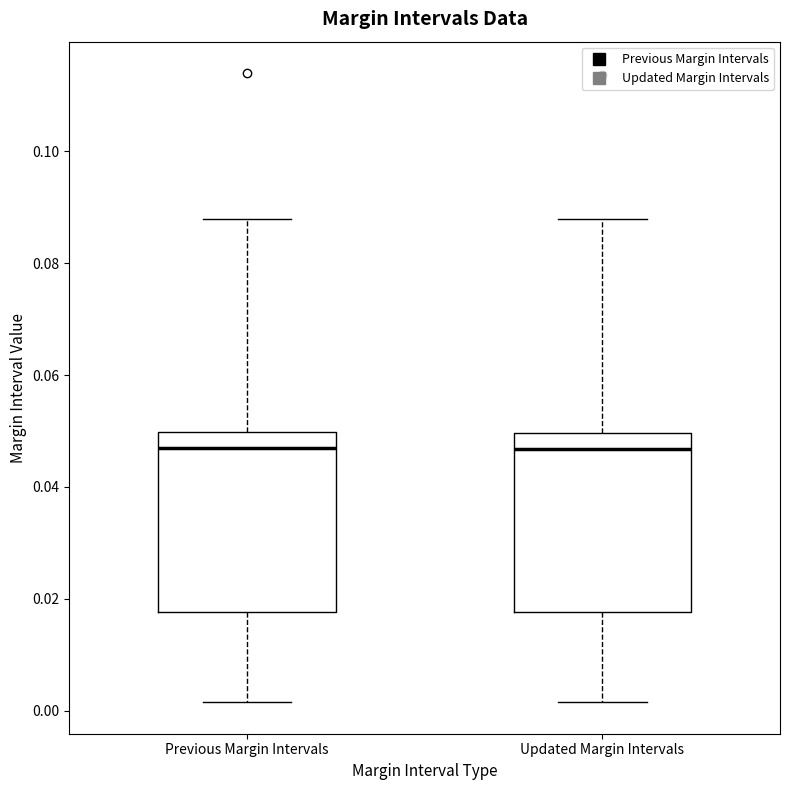

Reading left to right, read every box against the y-axis: the position of its median line, the range the box covers, and the ends of its whiskers. The values are not printed on the chart, so give them approximately, as read against the axis.

Previous Margin Intervals: median 0.046, box 0.018 to 0.050, whiskers 0.002 to 0.088
Updated Margin Intervals: median 0.046, box 0.018 to 0.050, whiskers 0.002 to 0.088